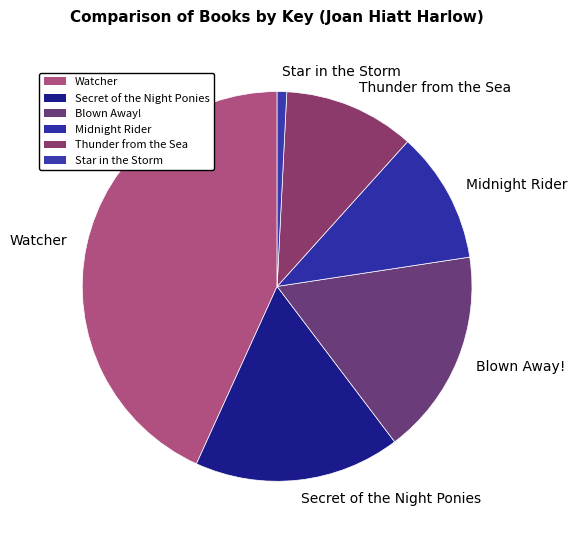

Is it true that Midnight Rider is 18% of the pie?

False